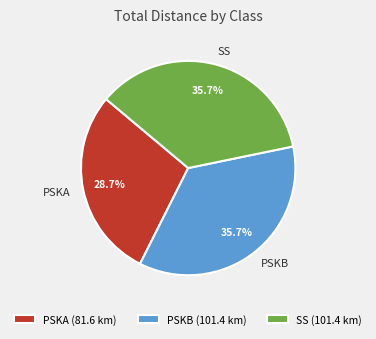

To the nearest percent, what portion does PSKA represent?

29%